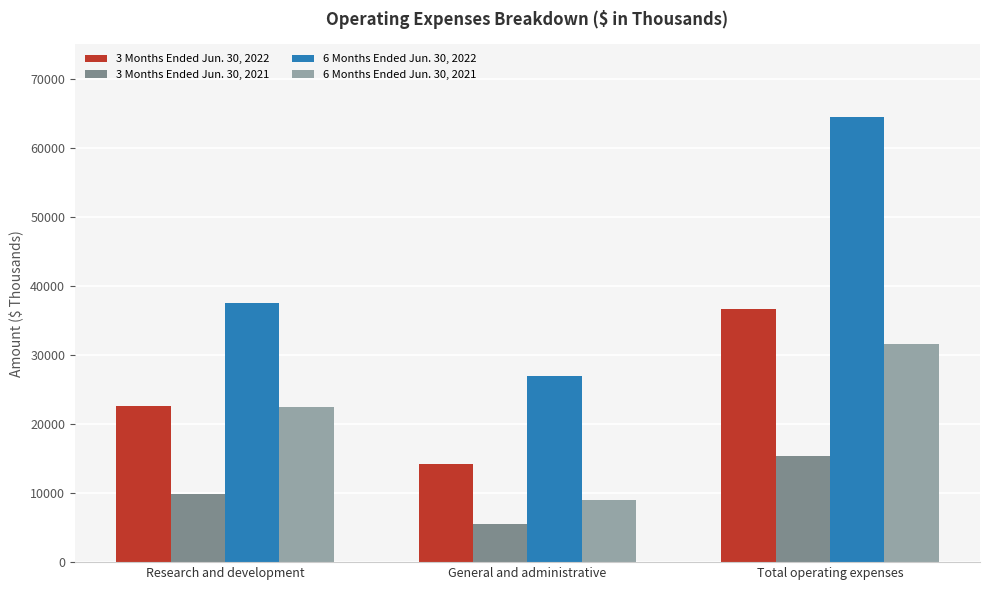

How many bars are there in total?

12